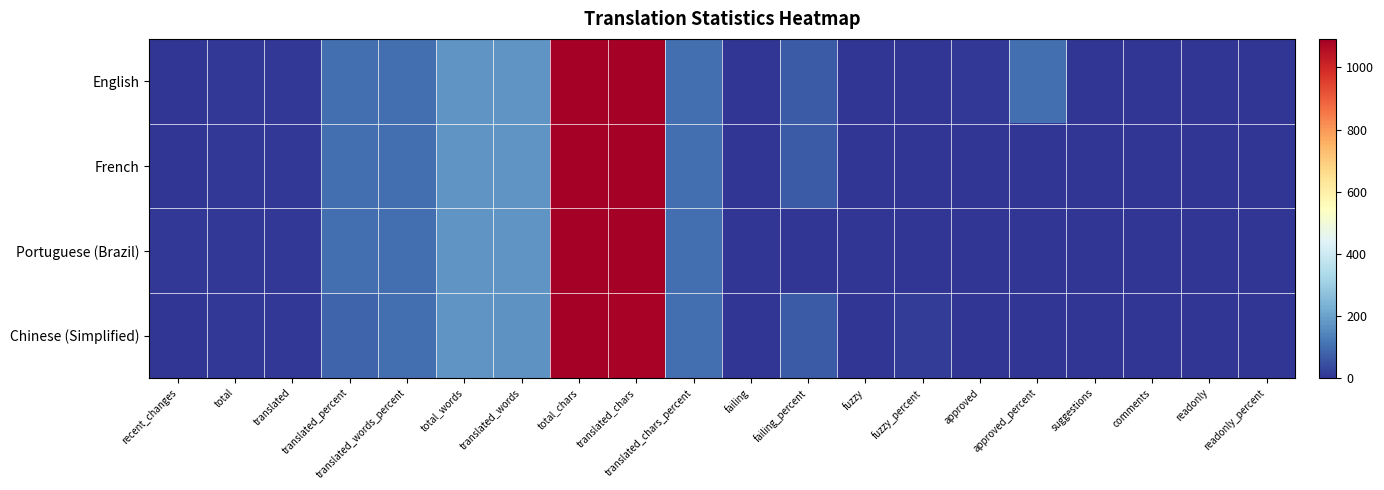

Count the number of data series in this chart.

4